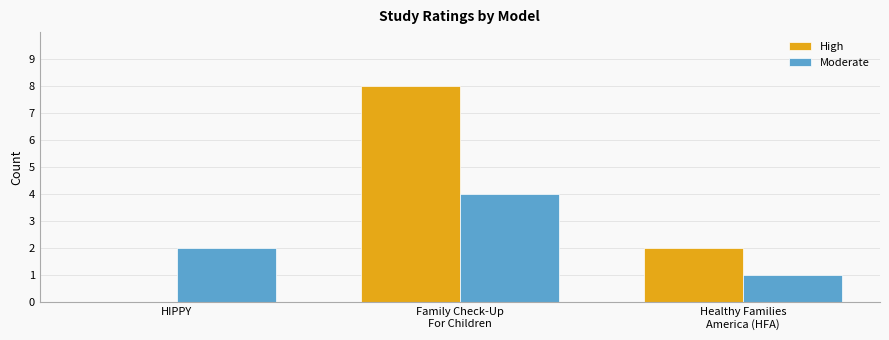

How many distinct data groups are displayed?

2